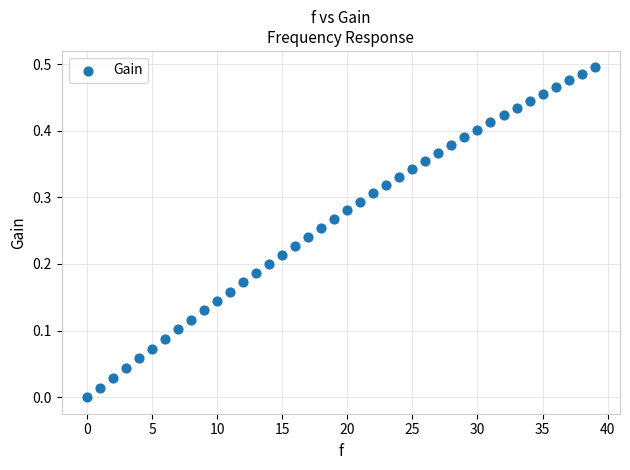

What is the range of X values (max minus min)?

39.0